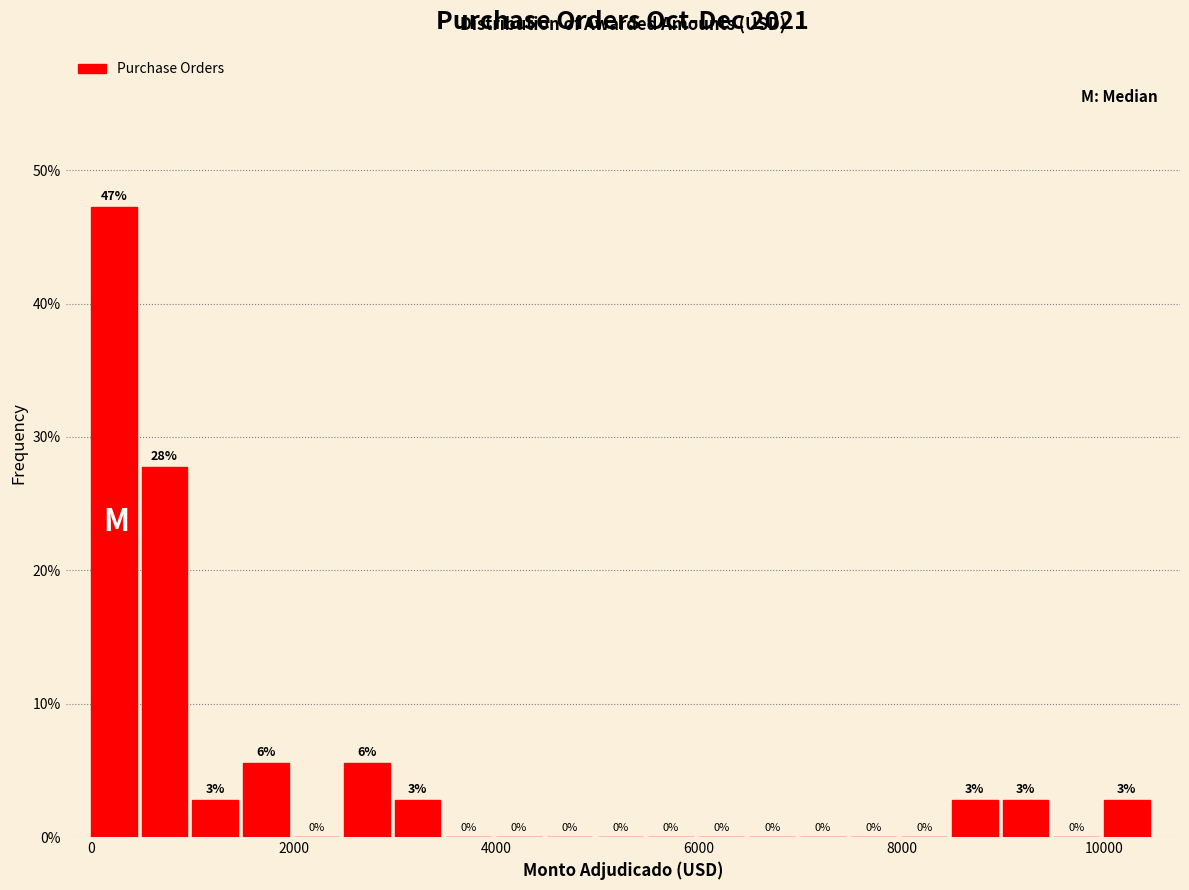

Around what value on the x-axis is the tallest bar? Give the approximate position of its centre, as read against the axis.

200